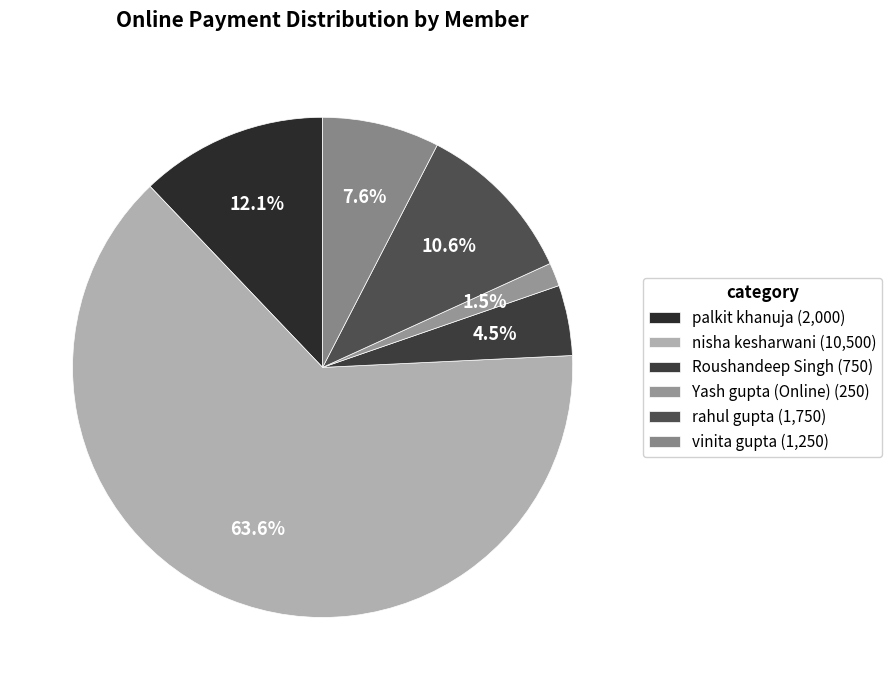

Rank the categories by value from highest to lowest.

nisha kesharwani (10,500), palkit khanuja (2,000), rahul gupta (1,750), vinita gupta (1,250), Roushandeep Singh (750), Yash gupta (Online) (250)